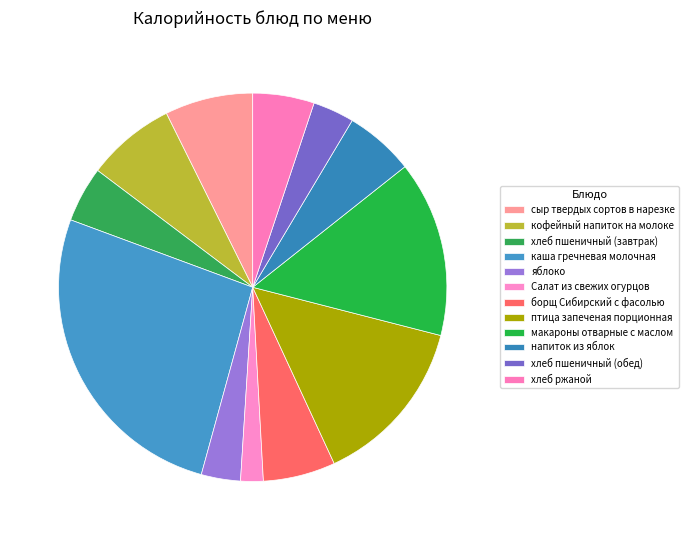

To the nearest percent, what is the difference between the Салат из свежих огурцов and каша гречневая молочная slice percentages?

24%